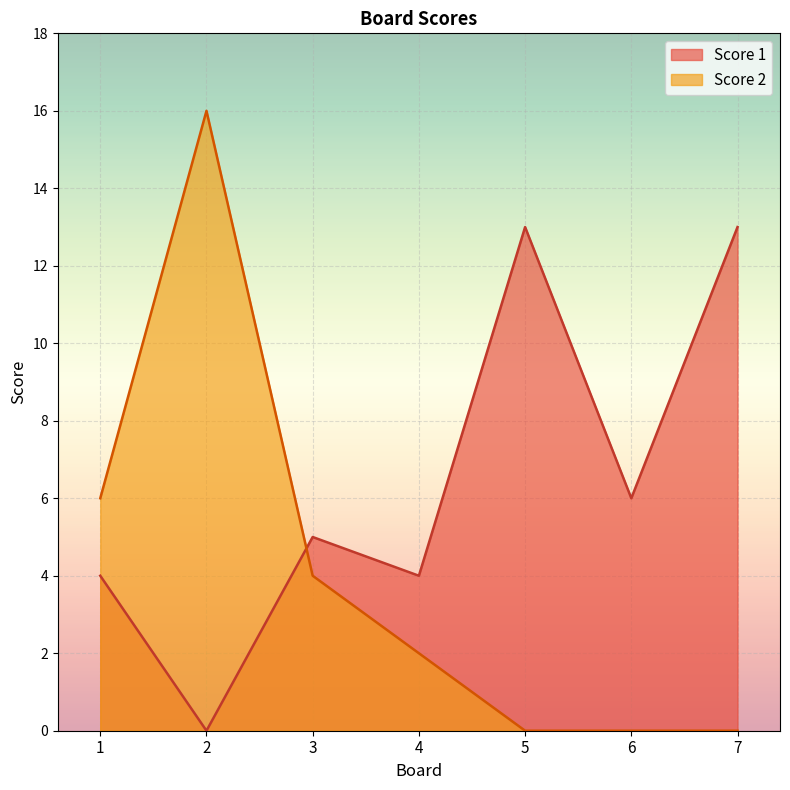

Rank the series by their average value, from highest to lowest.

Score 1, Score 2